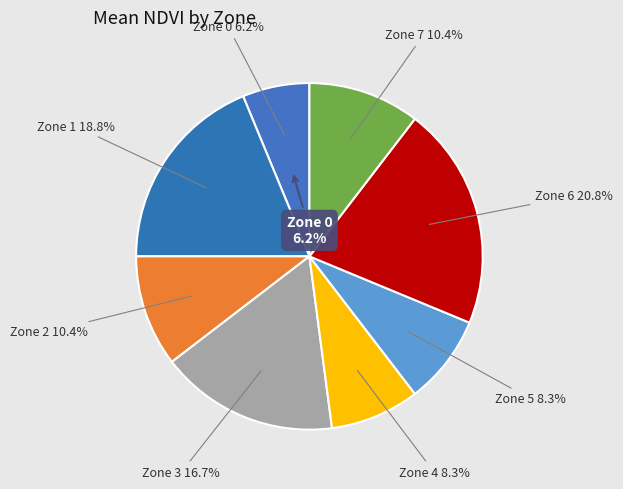

The Zone 0 slice represents 6% of the pie. True or false?

True